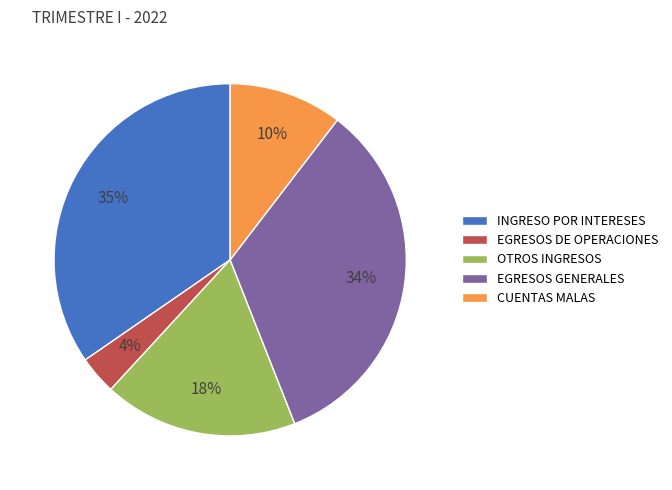

The OTROS INGRESOS slice represents 18% of the pie. True or false?

True